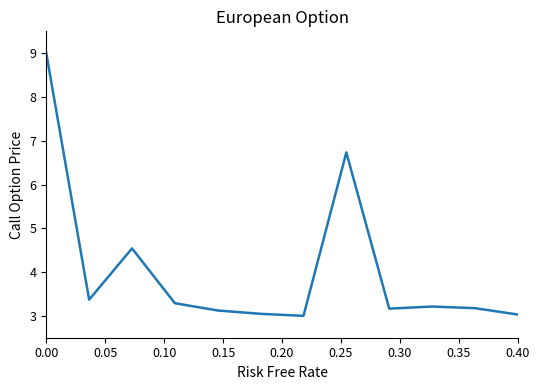

What is the greatest value displayed?

9.0